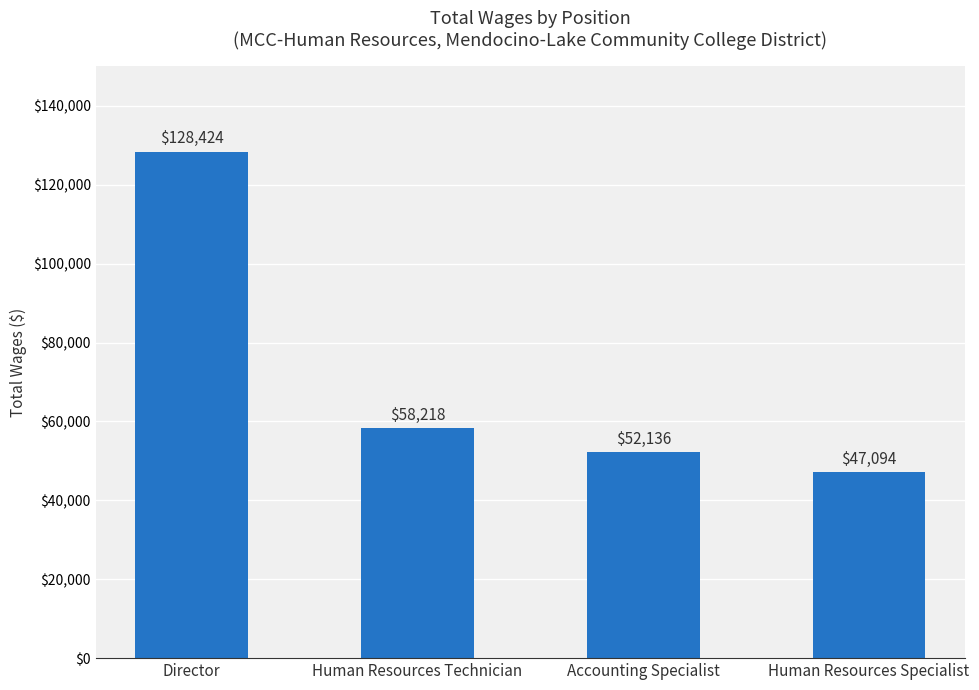

List the labels in order of value, smallest first.

Human Resources Specialist, Accounting Specialist, Human Resources Technician, Director